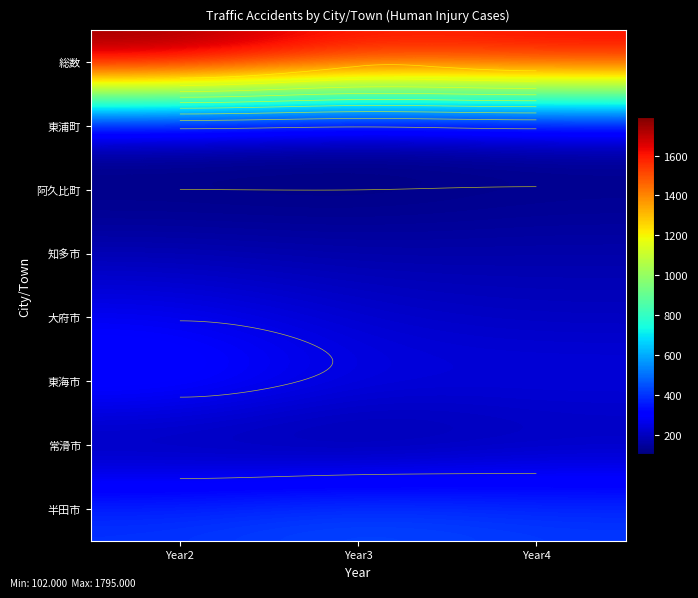

What is the smallest value displayed?

102